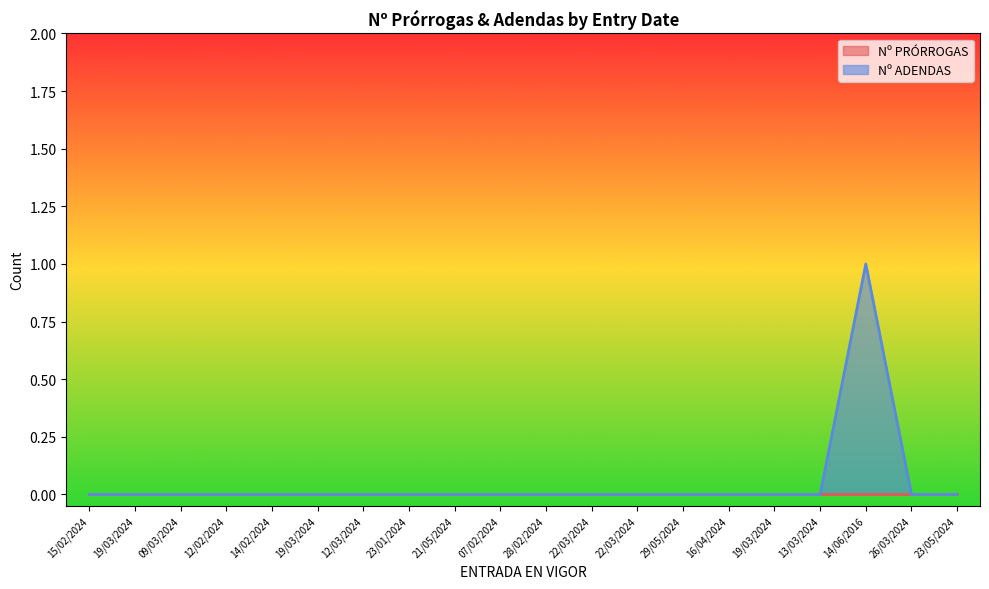

Reading left to right, what are all the values shown in this chart?

15/02/2024=0	19/03/2024=0	09/03/2024=0	12/02/2024=0	14/02/2024=0	19/03/2024=0	12/03/2024=0	23/01/2024=0	21/05/2024=0	07/02/2024=0	28/02/2024=0	22/03/2024=0	22/03/2024=0	29/05/2024=0	16/04/2024=0	19/03/2024=0	13/03/2024=0	14/06/2016=1	26/03/2024=0	23/05/2024=0